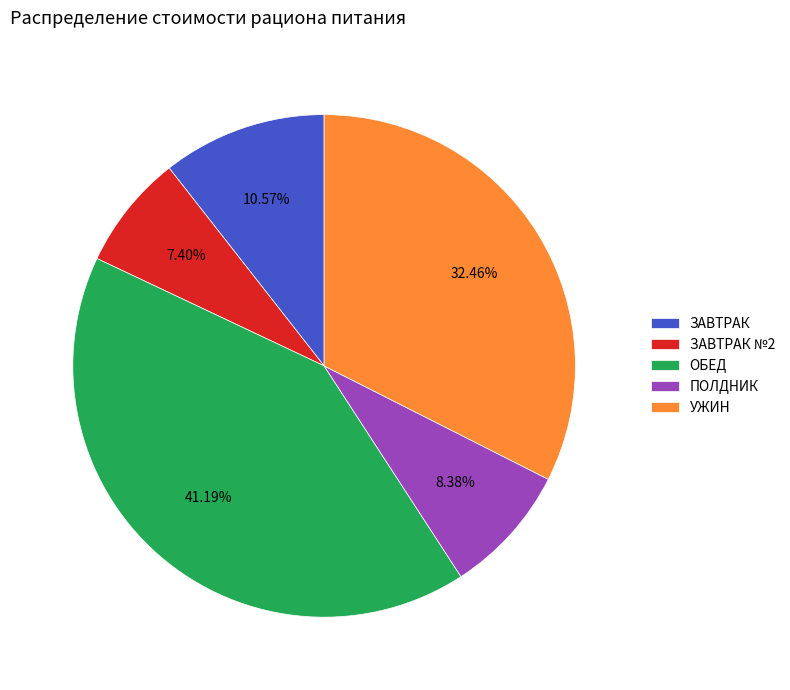

How much of the chart is everything except ЗАВТРАК?

89.4%